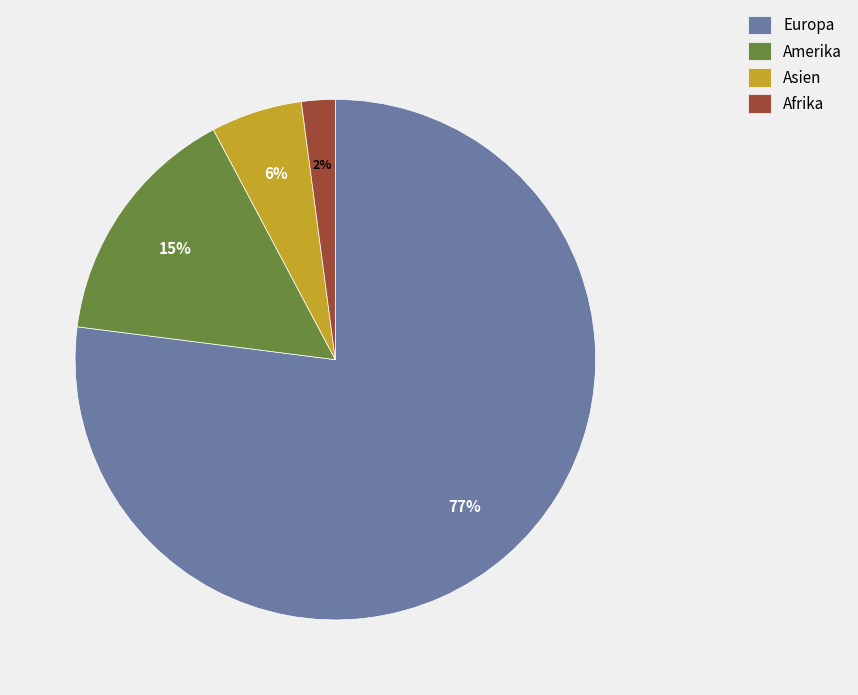

How many slices are in this pie chart?

4